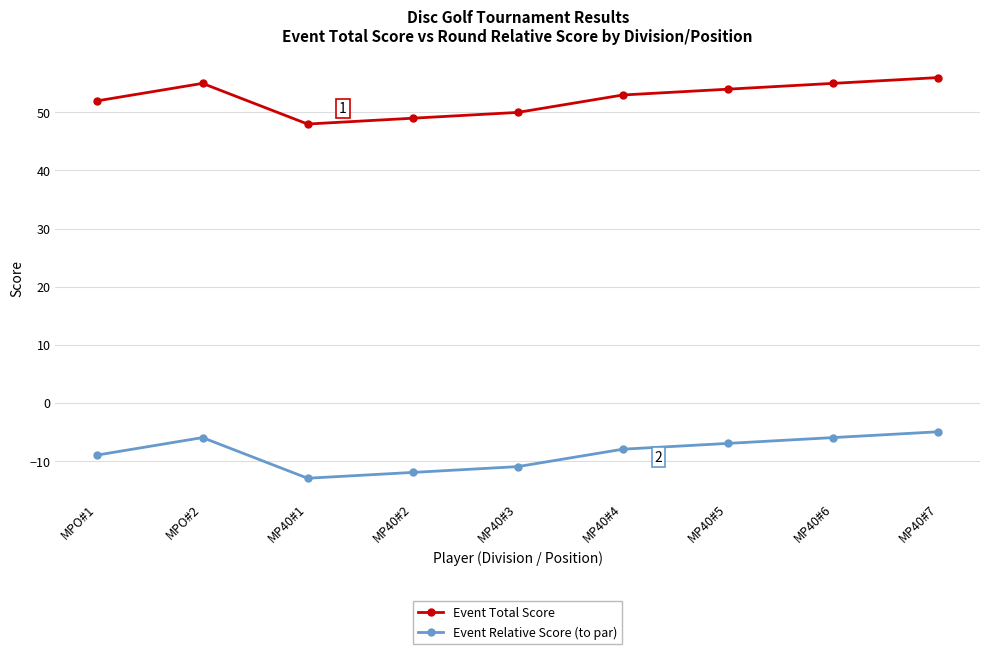

Is it true that Event Total Score equals 55 at MPO#2?

True